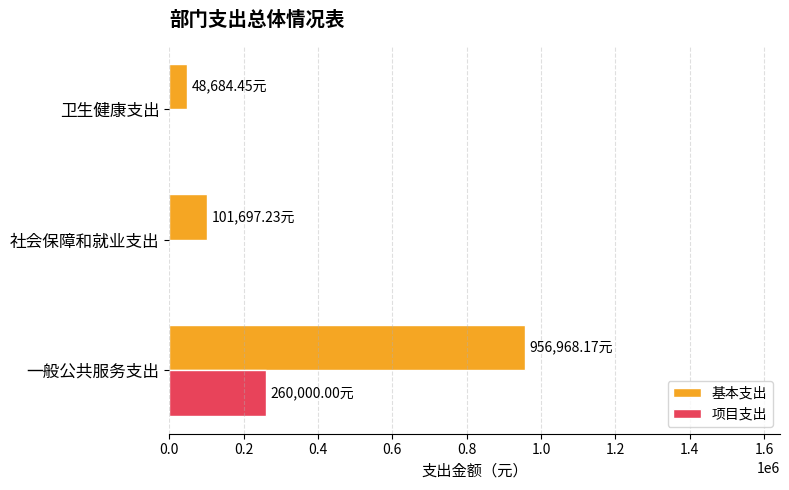

What is the total value across all series at 一般公共服务支出?

1216968.2